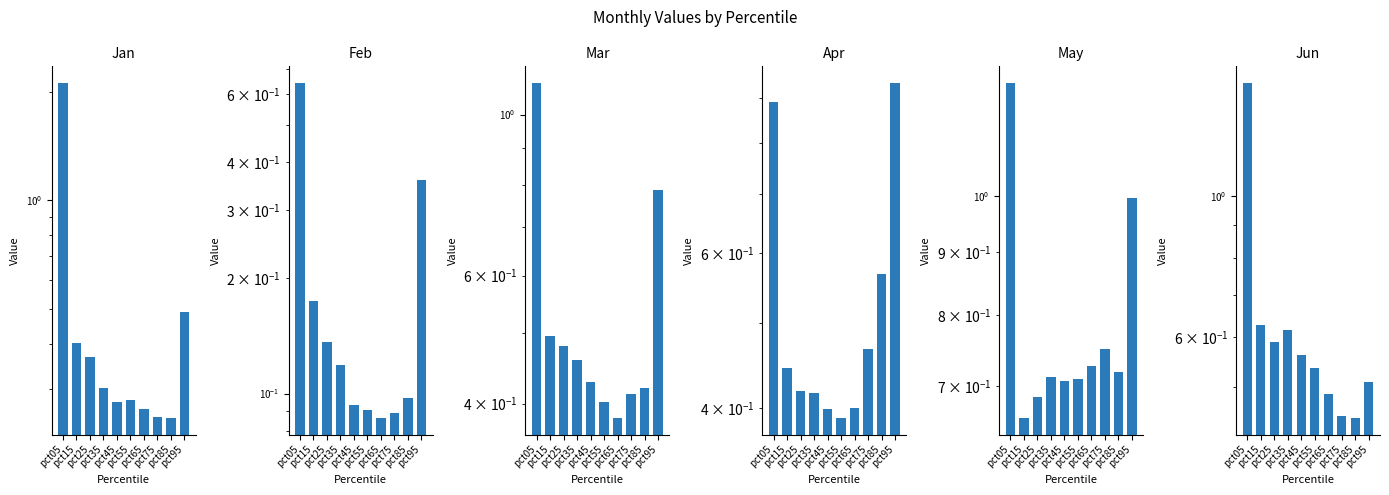

What is the greatest value displayed?

2.1